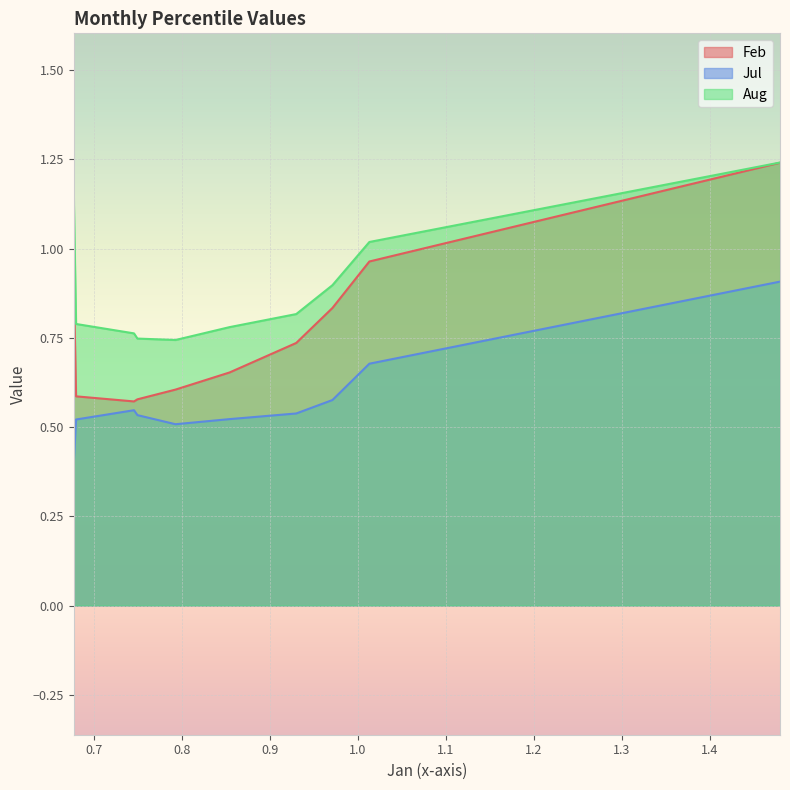

True or false: Aug has a value of 0.5 at pct15.

False